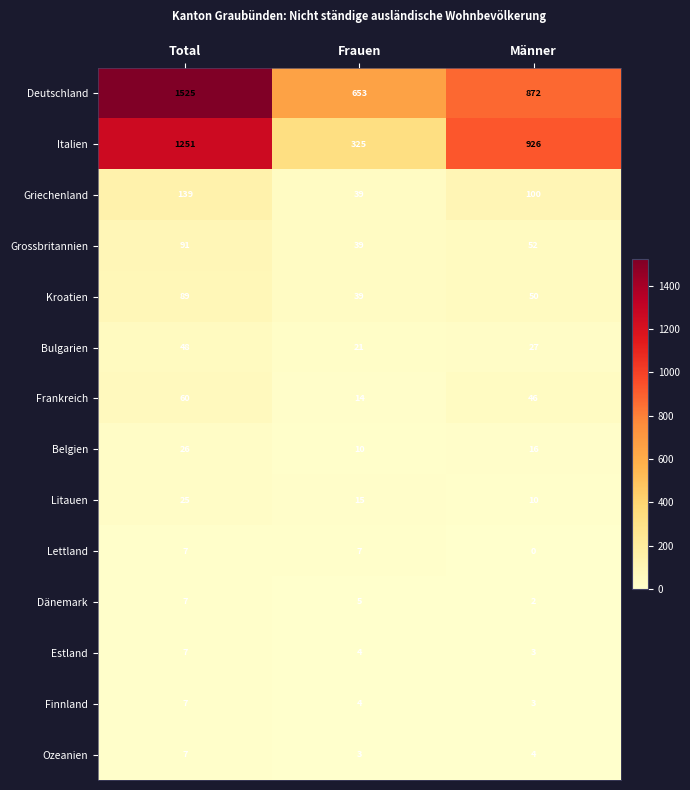

List the labels in order of Deutschland value, largest first.

Total, Männer, Frauen